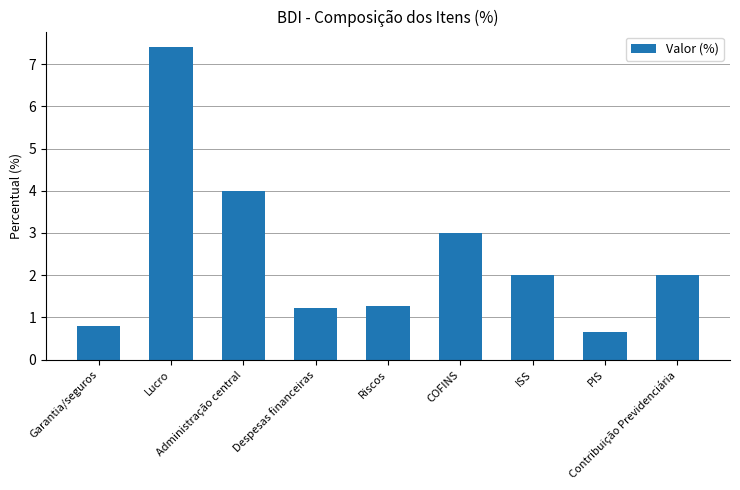

What is the maximum value shown in the chart?

7.4